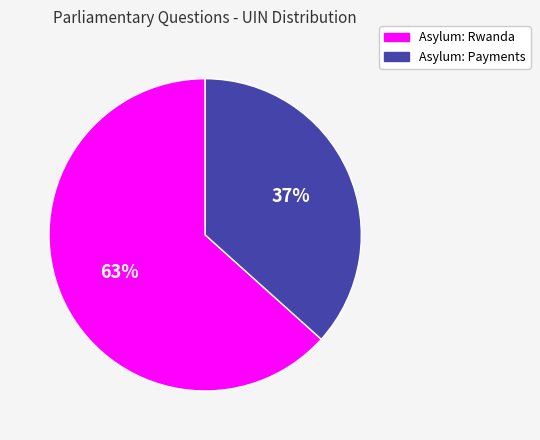

To the nearest percent, what is the combined percentage of Asylum: Payments and Asylum: Rwanda?

100%